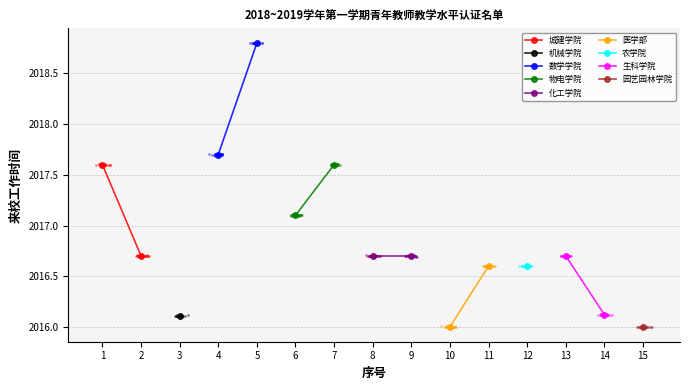

Which series reaches the maximum Y coordinate?

数学学院